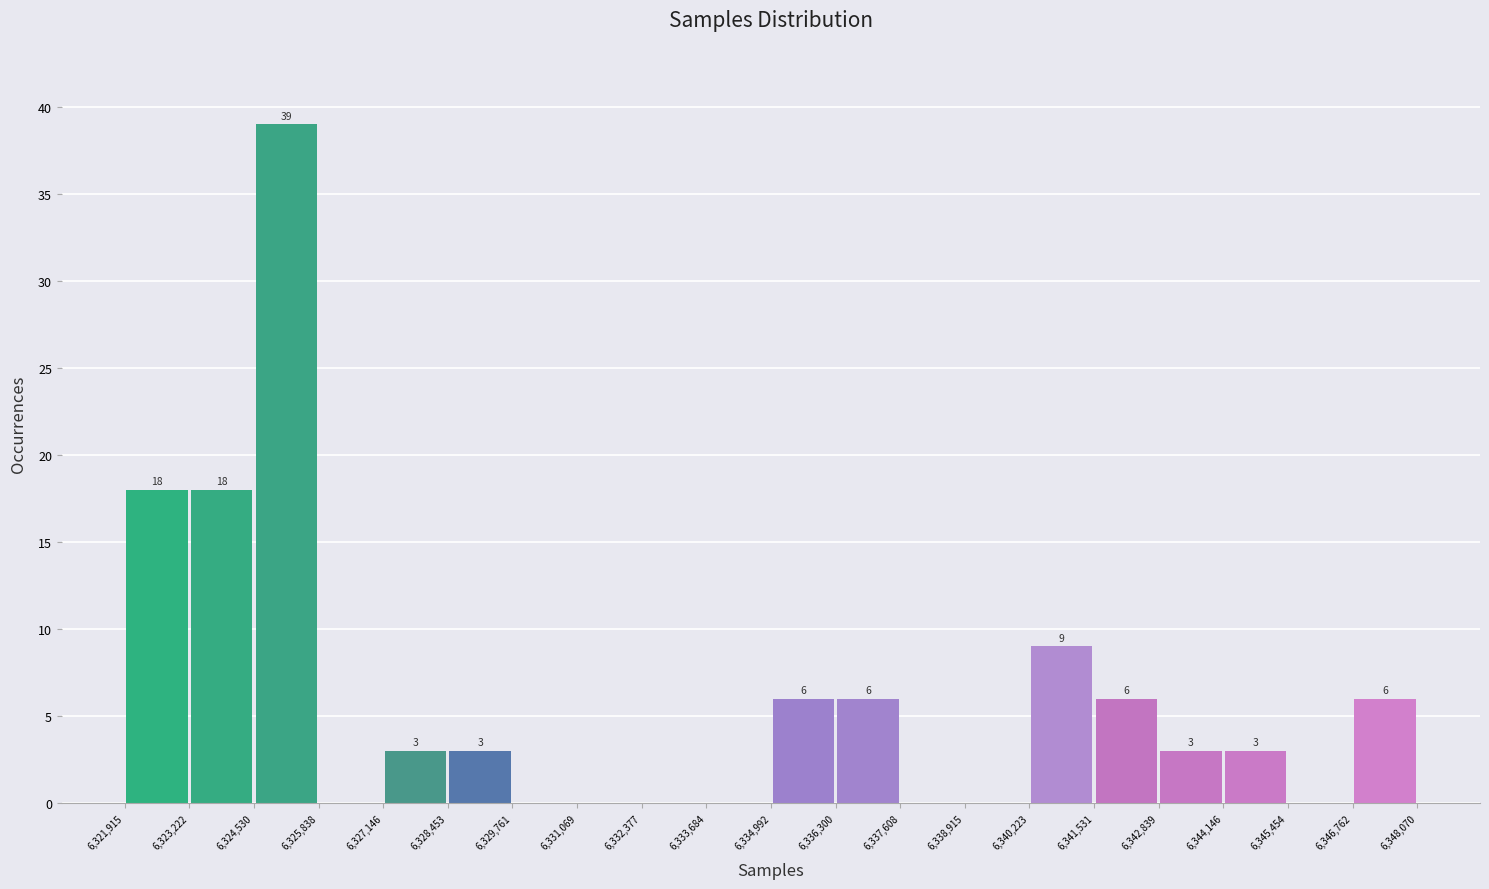

Over which range of the x-axis is the bar tallest?

6,324,530 to 6,325,838